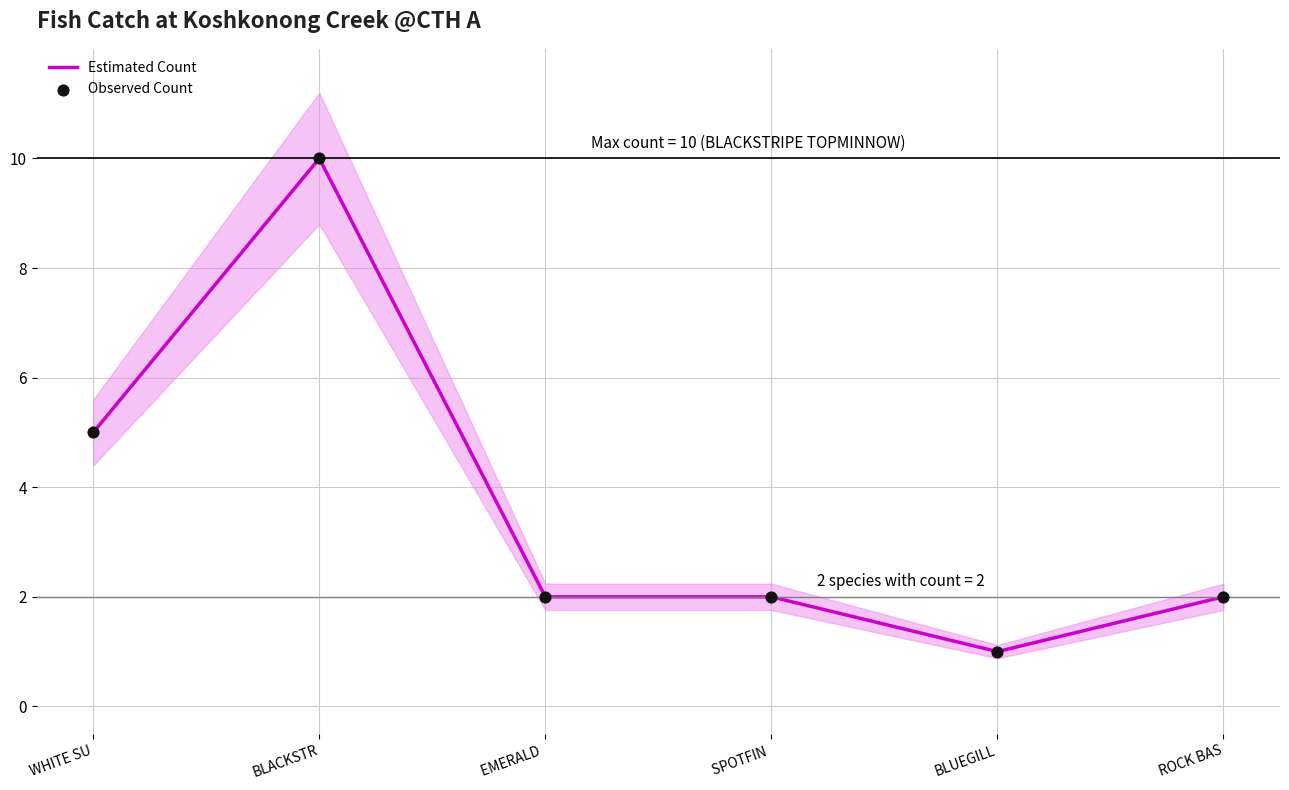

Which series reaches the maximum Y coordinate?

Estimated Count